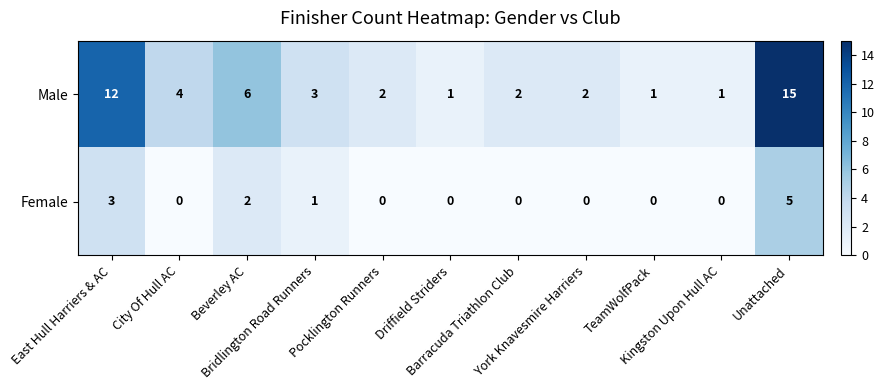

Rank the series by their average value, from lowest to highest.

Female, Male